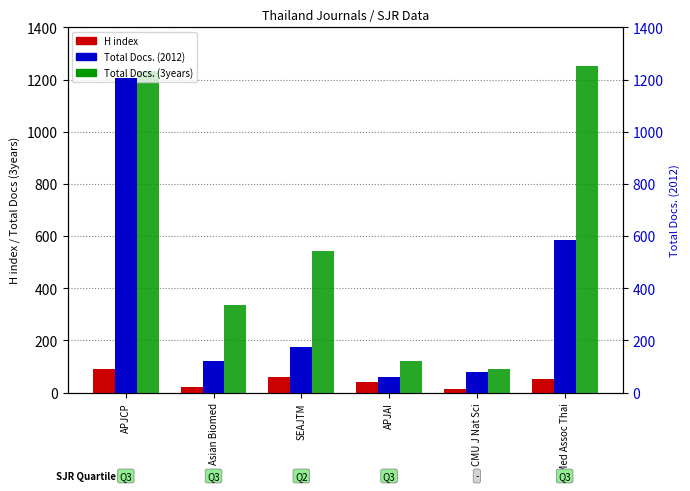

The value of Total Docs. (2012) at CMU J Nat Sci is 21. True or false?

False